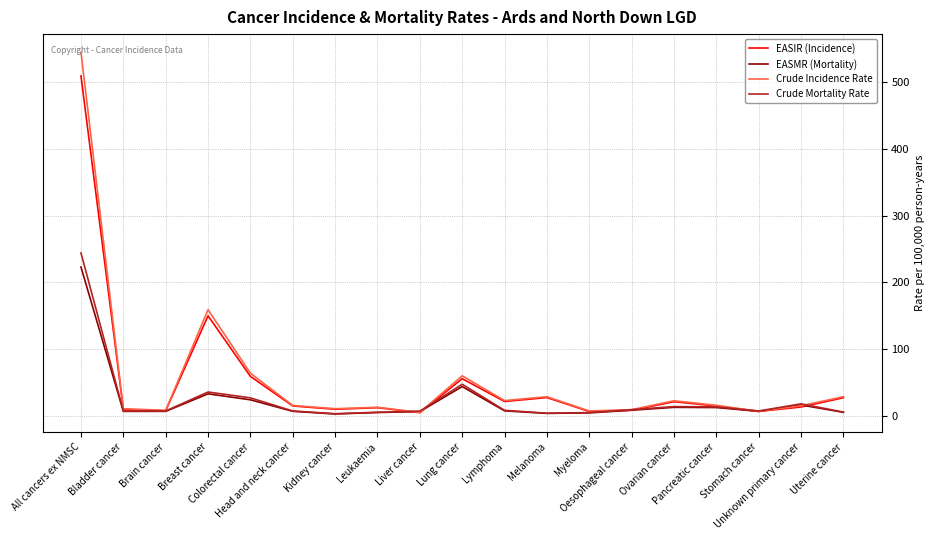

Which series has the widest spread of values?

Crude Incidence Rate